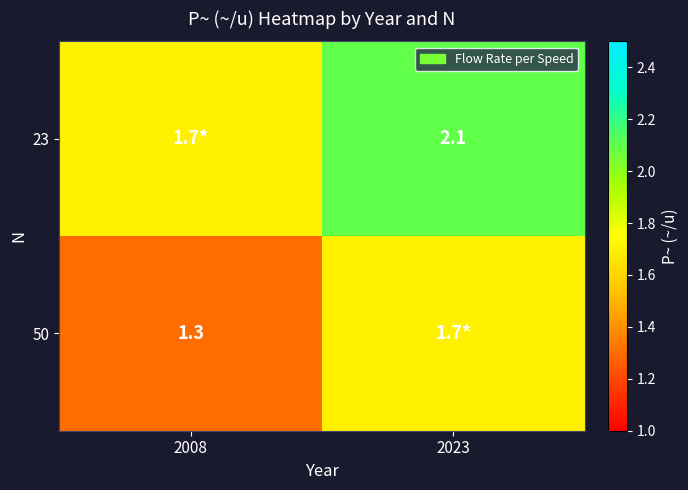

At which category is the sum across all series the highest?

2023